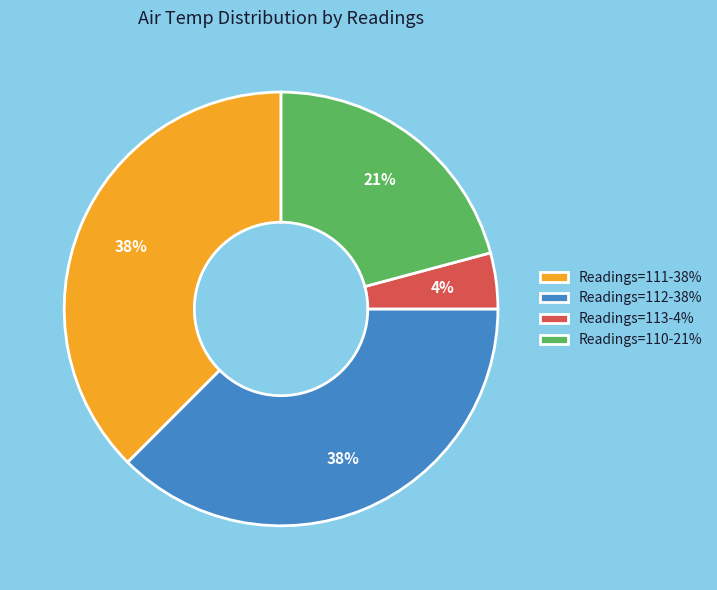

True or false: Readings=112-38% accounts for 38% of the total.

True